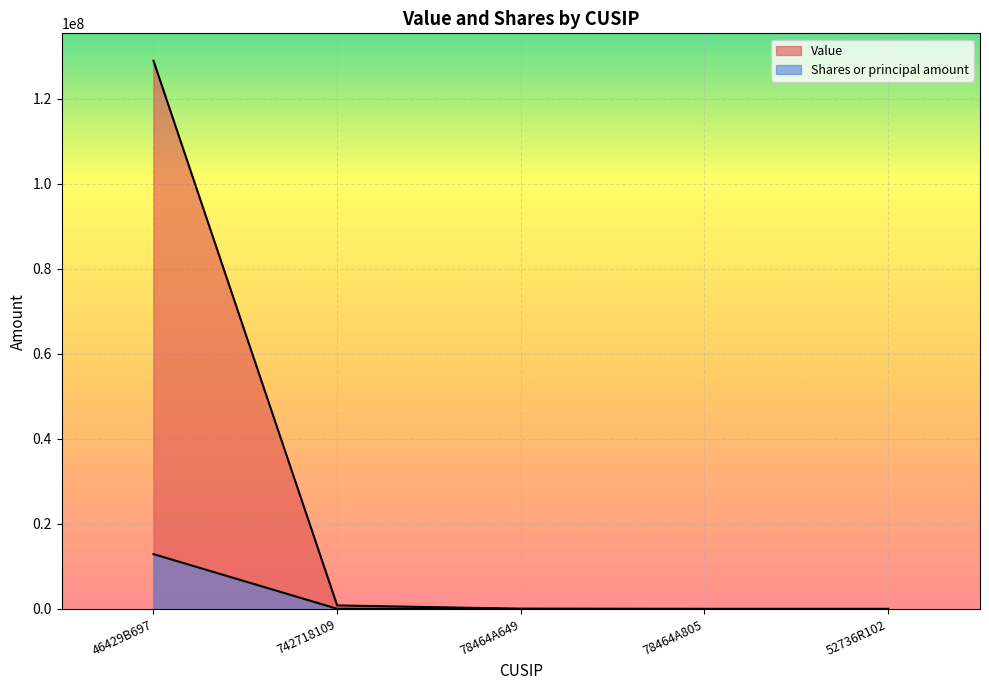

True or false: Shares or principal amount and Value intersect in this chart.

False